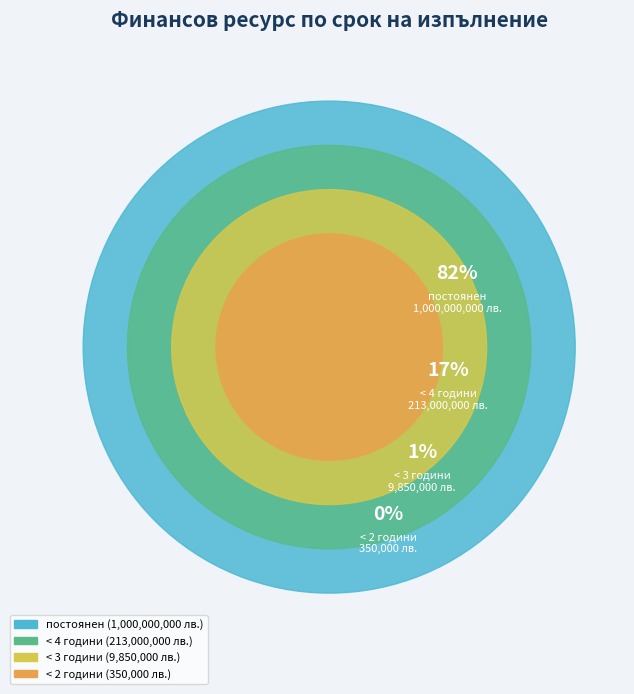

Does постоянен represent more than half of the total?

Yes